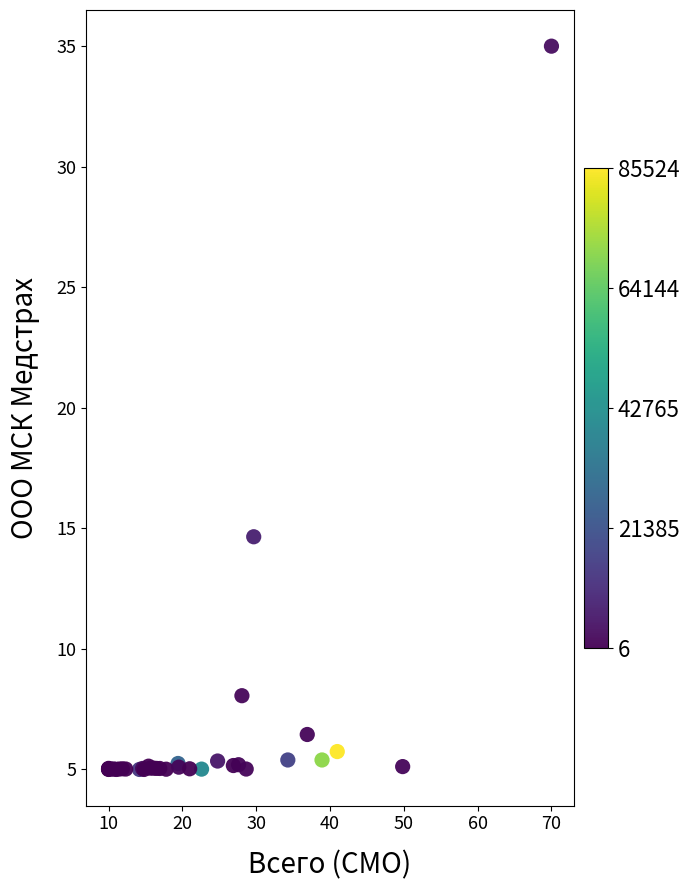

What Y value in the scatter plot is closest to 20?

14.7